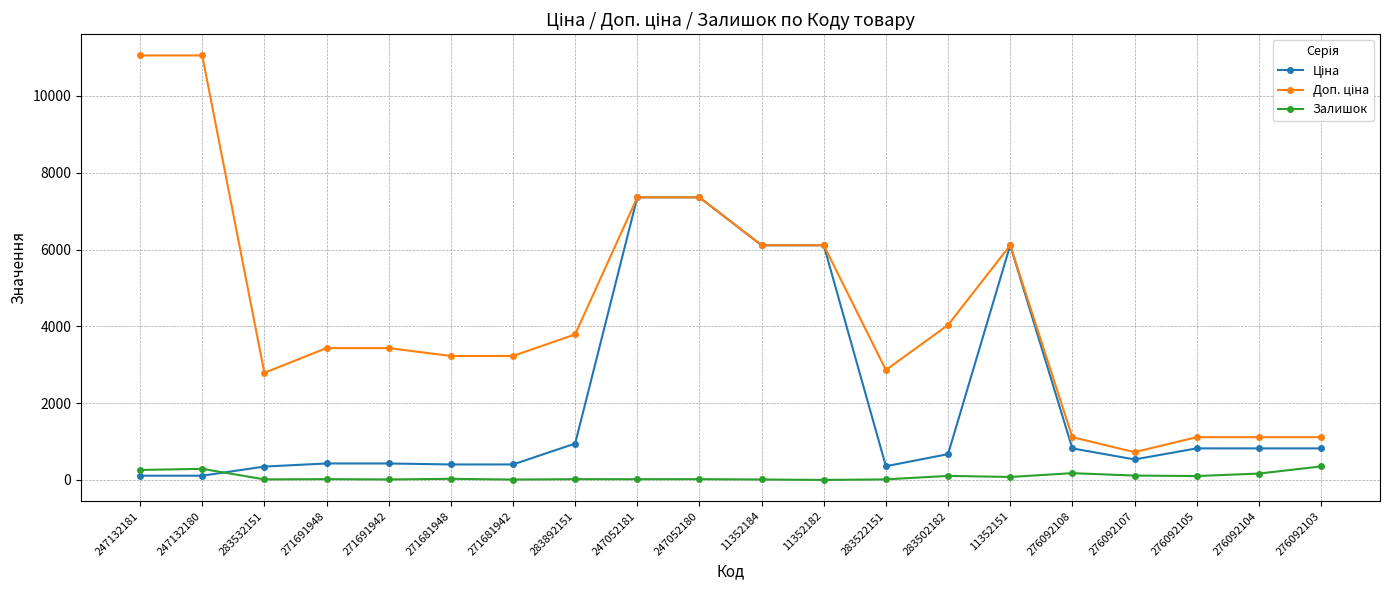

What is the greatest value displayed?

11055.0